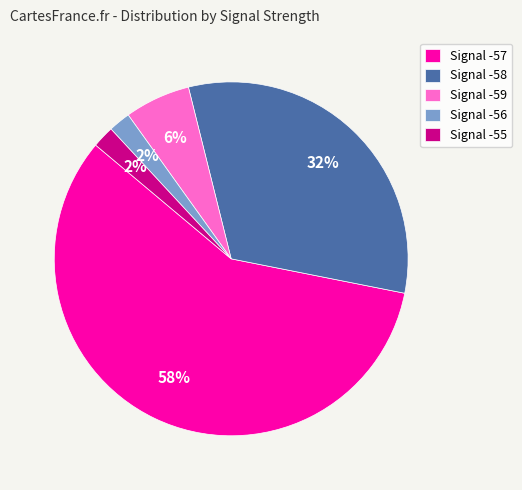

How many slices are in this pie chart?

5